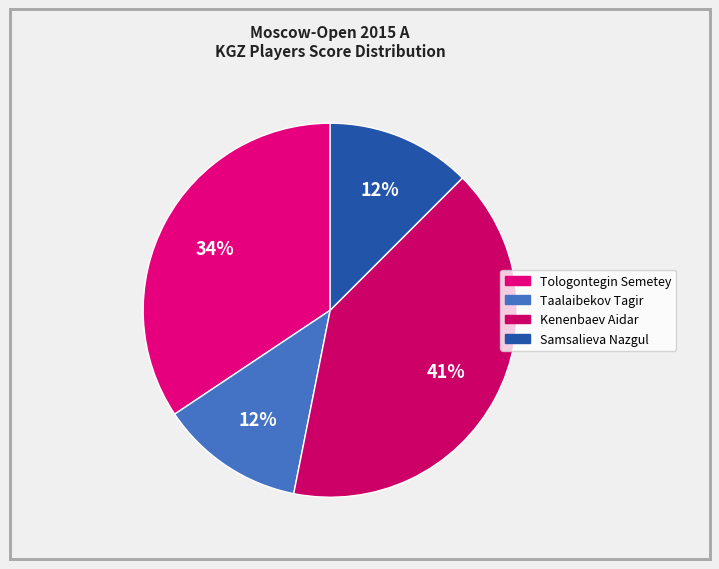

Which has a higher value, Tologontegin Semetey or Samsalieva Nazgul?

Tologontegin Semetey